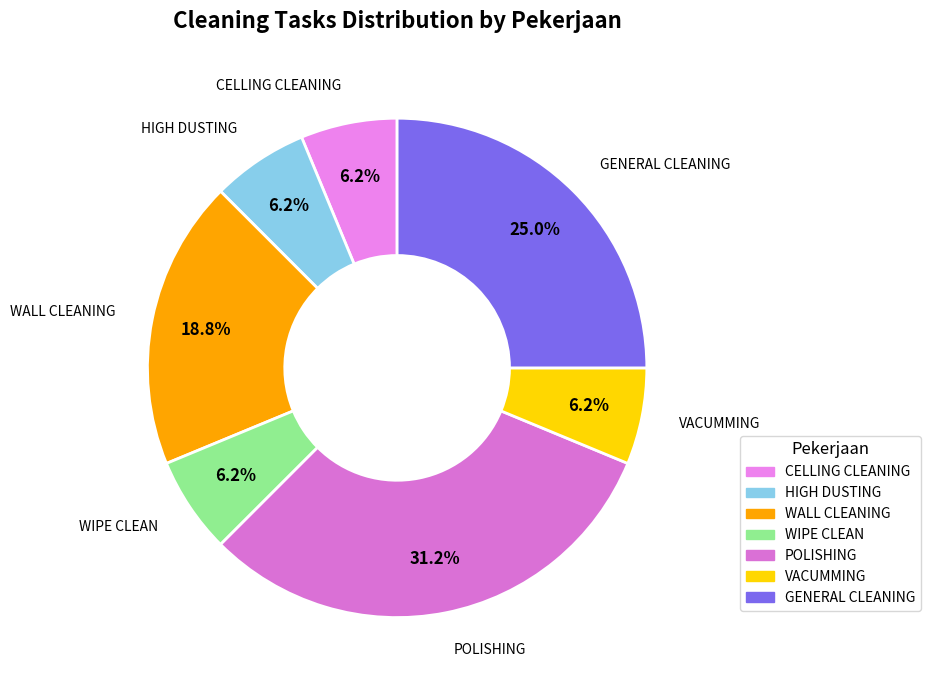

What is the largest slice in the pie chart?

POLISHING